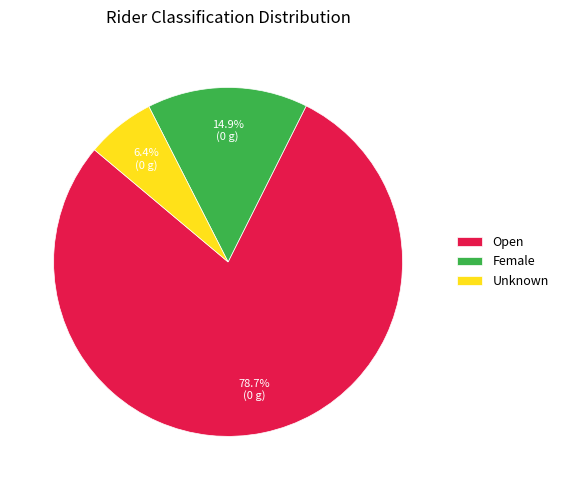

To the nearest percent, what is the combined percentage of Female and Unknown?

21%